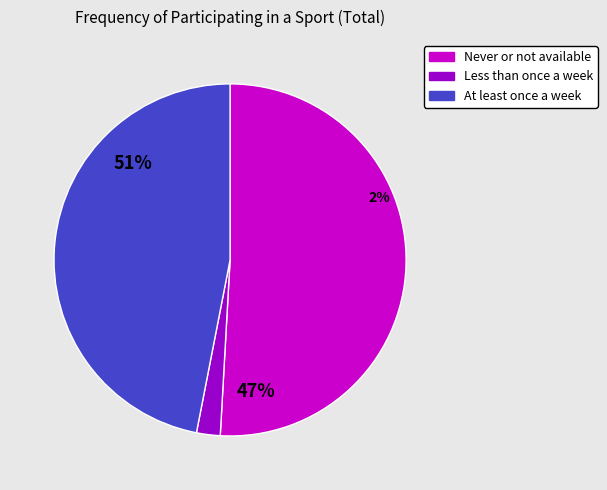

Do Never or not available and At least once a week together represent more than half of the pie?

Yes